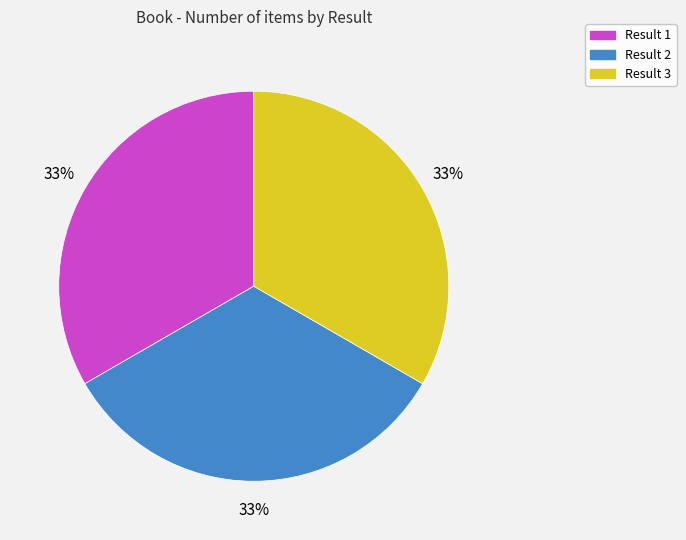

To the nearest percent, what is the average slice percentage?

33%